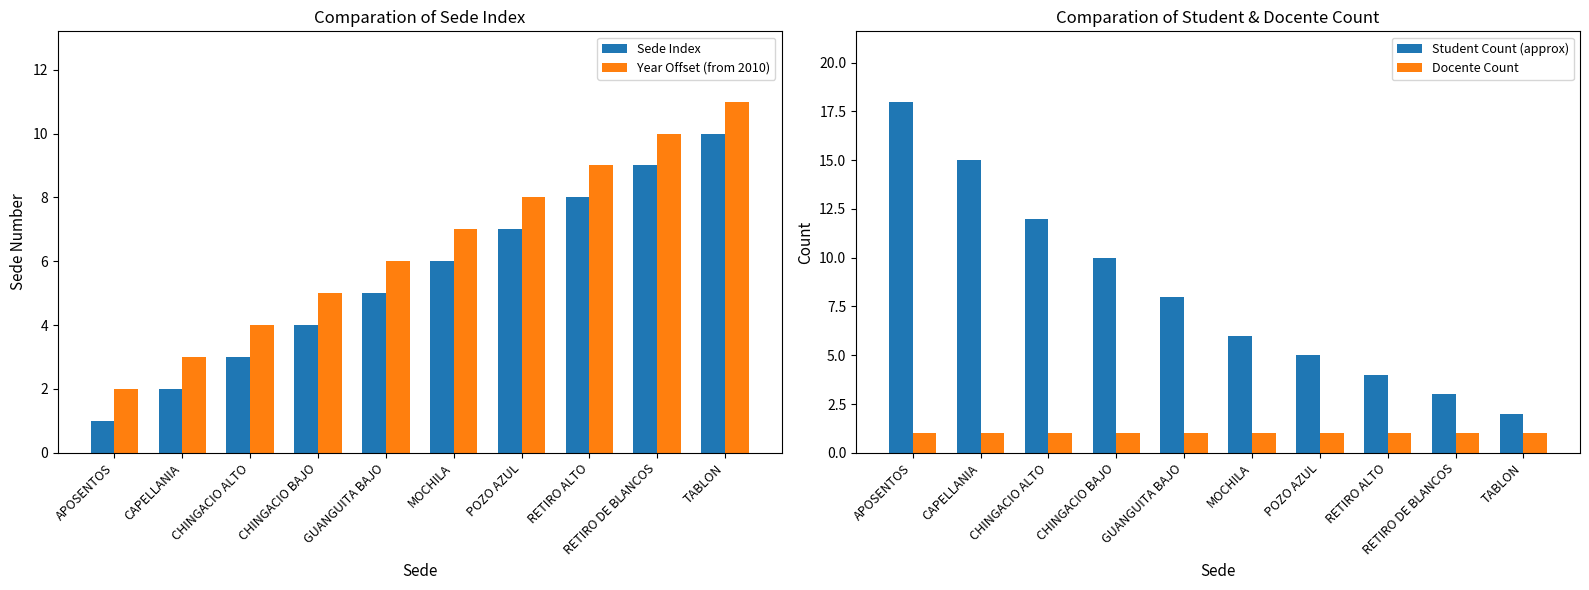

What is the label of the 2nd bar from the left?

CAPELLANIA